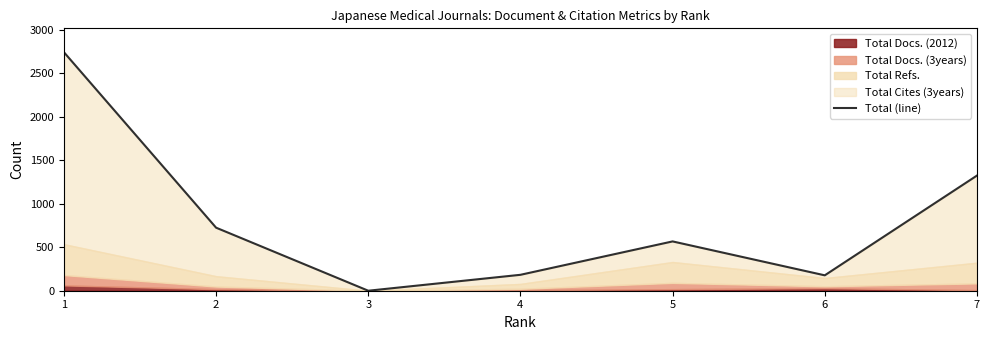

What is the sum of the values at 7 and 1?

4067